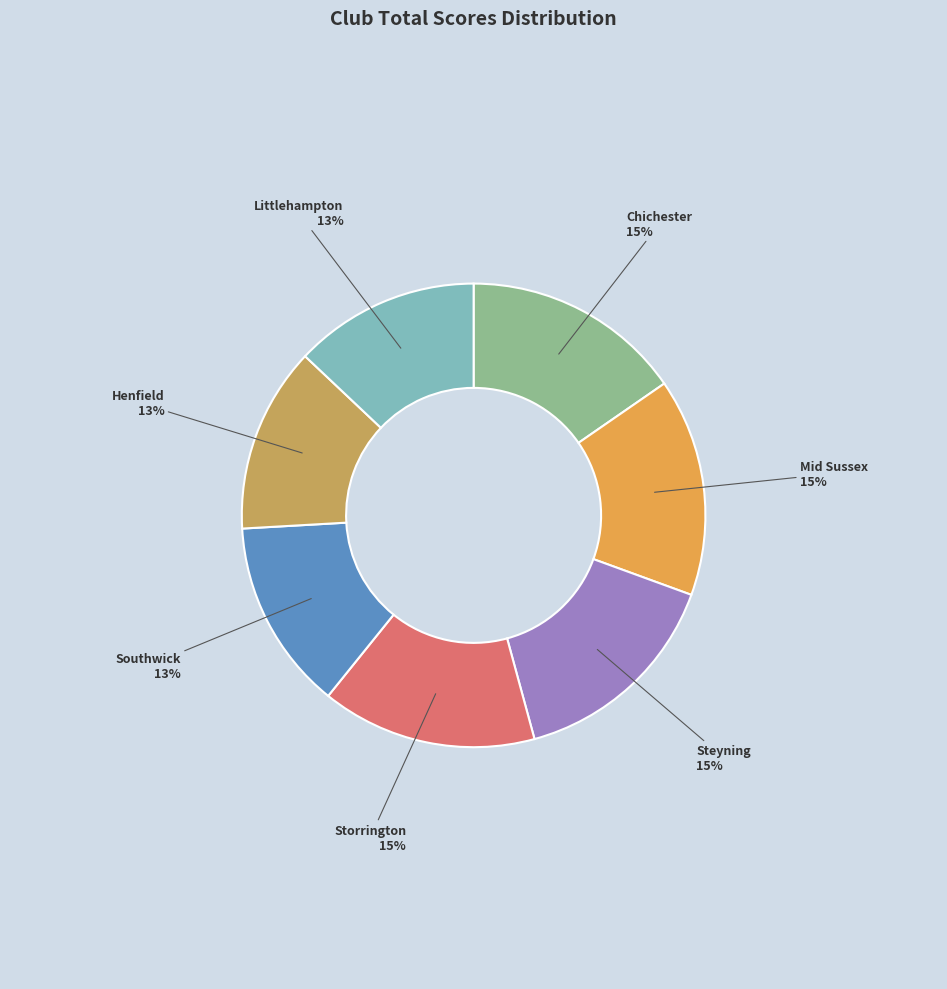

The Chichester slice represents 10% of the pie. True or false?

False